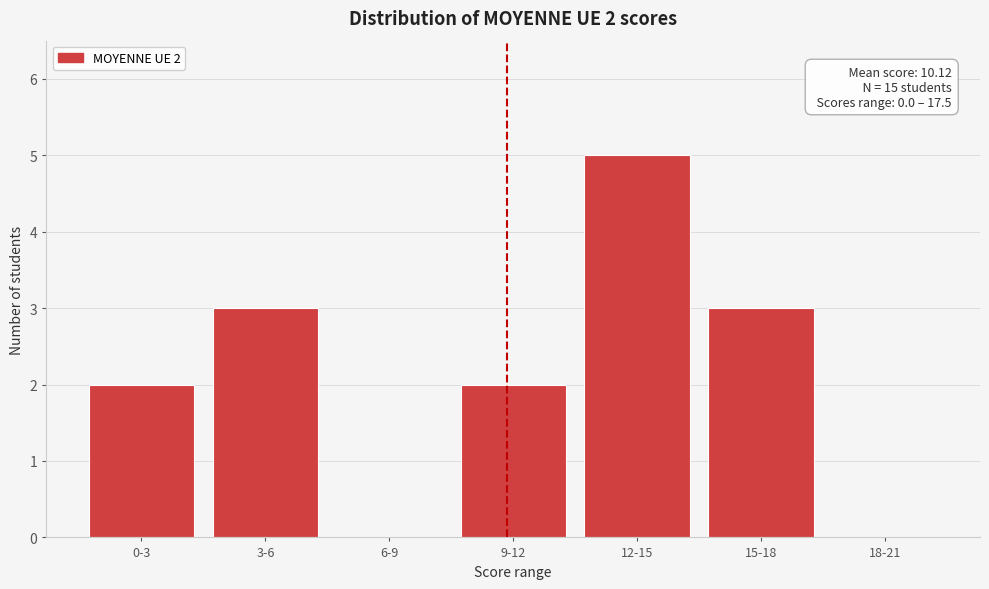

Reading right to left, what are all the values shown in this chart?

18-21=0	15-18=3	12-15=5	9-12=2	6-9=0	3-6=3	0-3=2